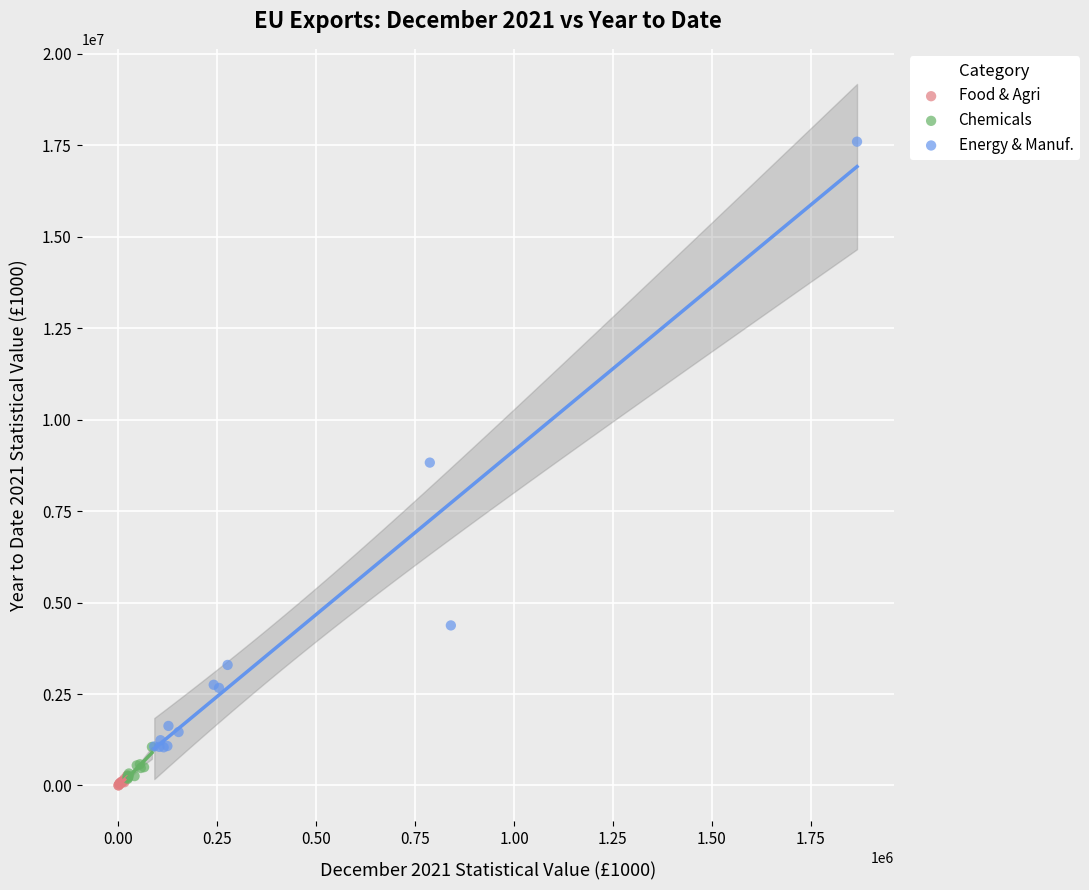

Which series reaches the maximum Y coordinate?

Energy & Manuf.